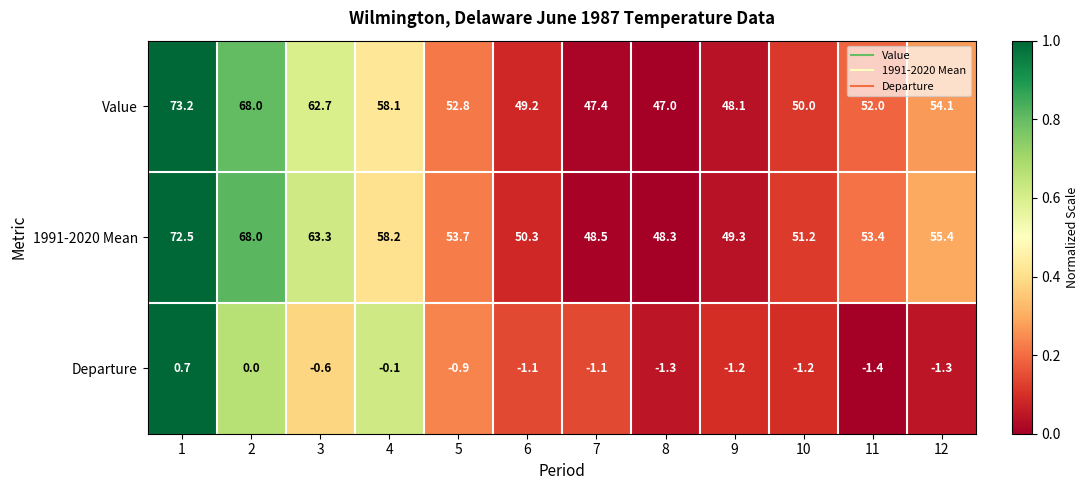

Between 1 and 4, which series saw the biggest shift?

Value